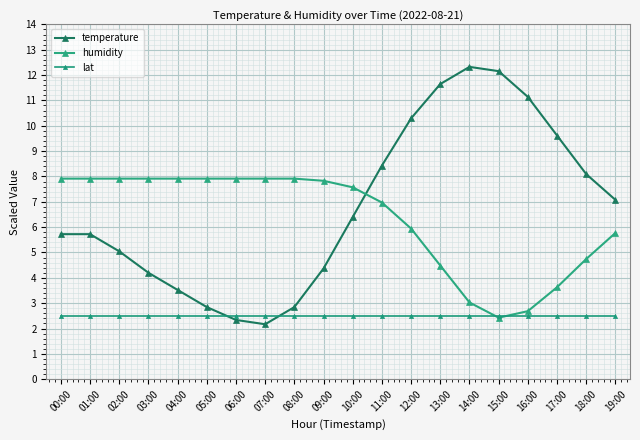

What is the sum of the lat values at 13:00 and 08:00?

5.0